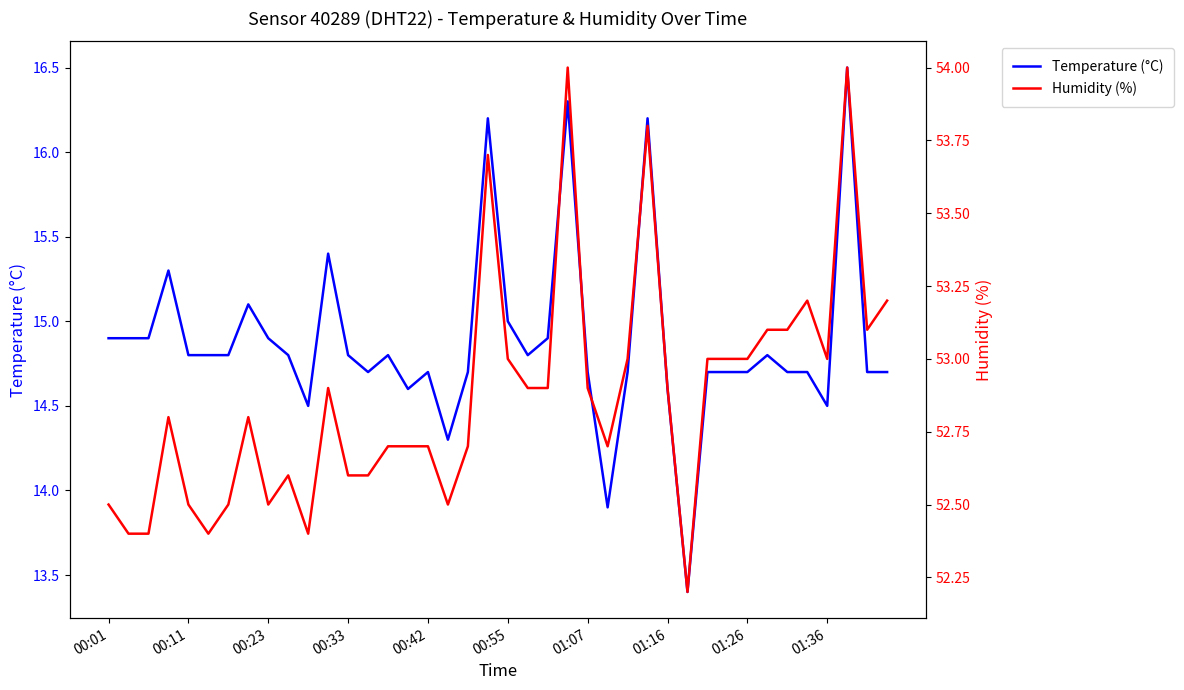

At which label does Temperature (°C) first exceed 14?

00:01